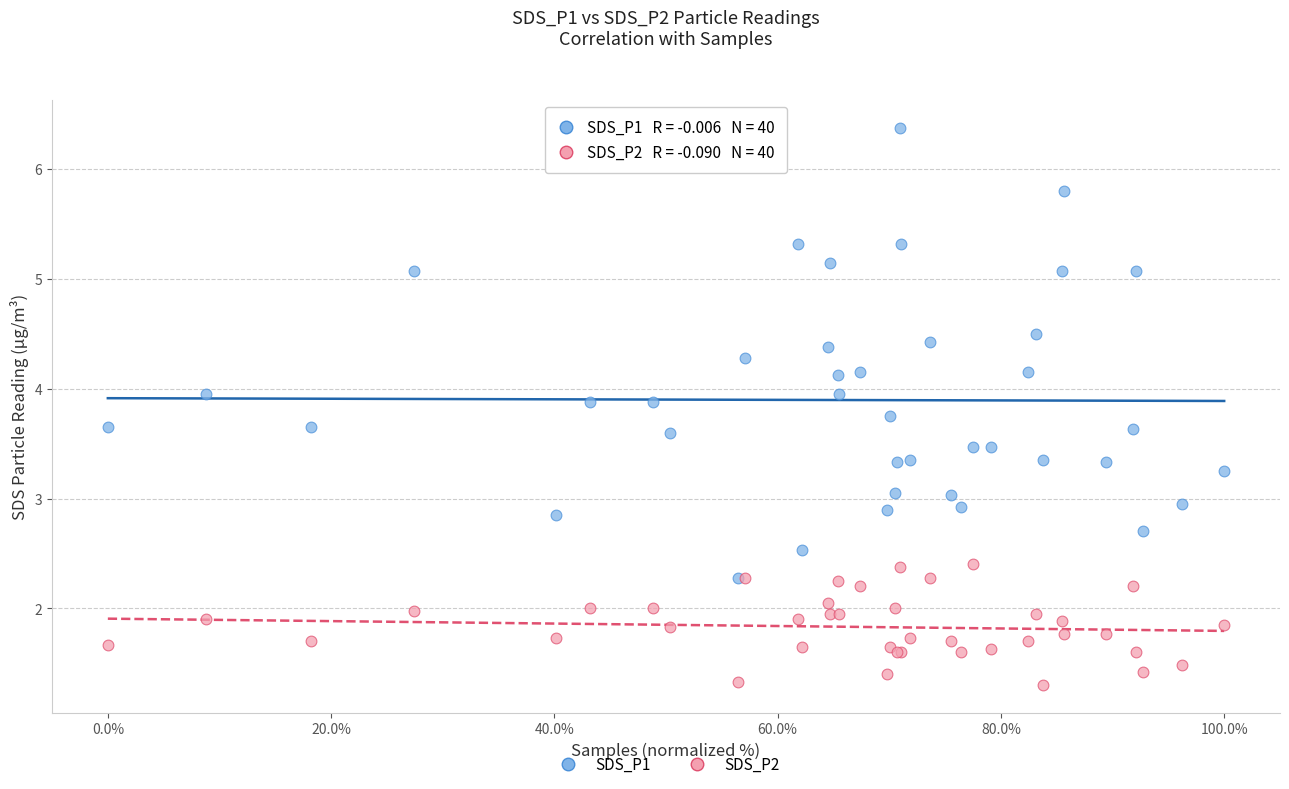

Which series contains the highest Y value?

SDS_P1